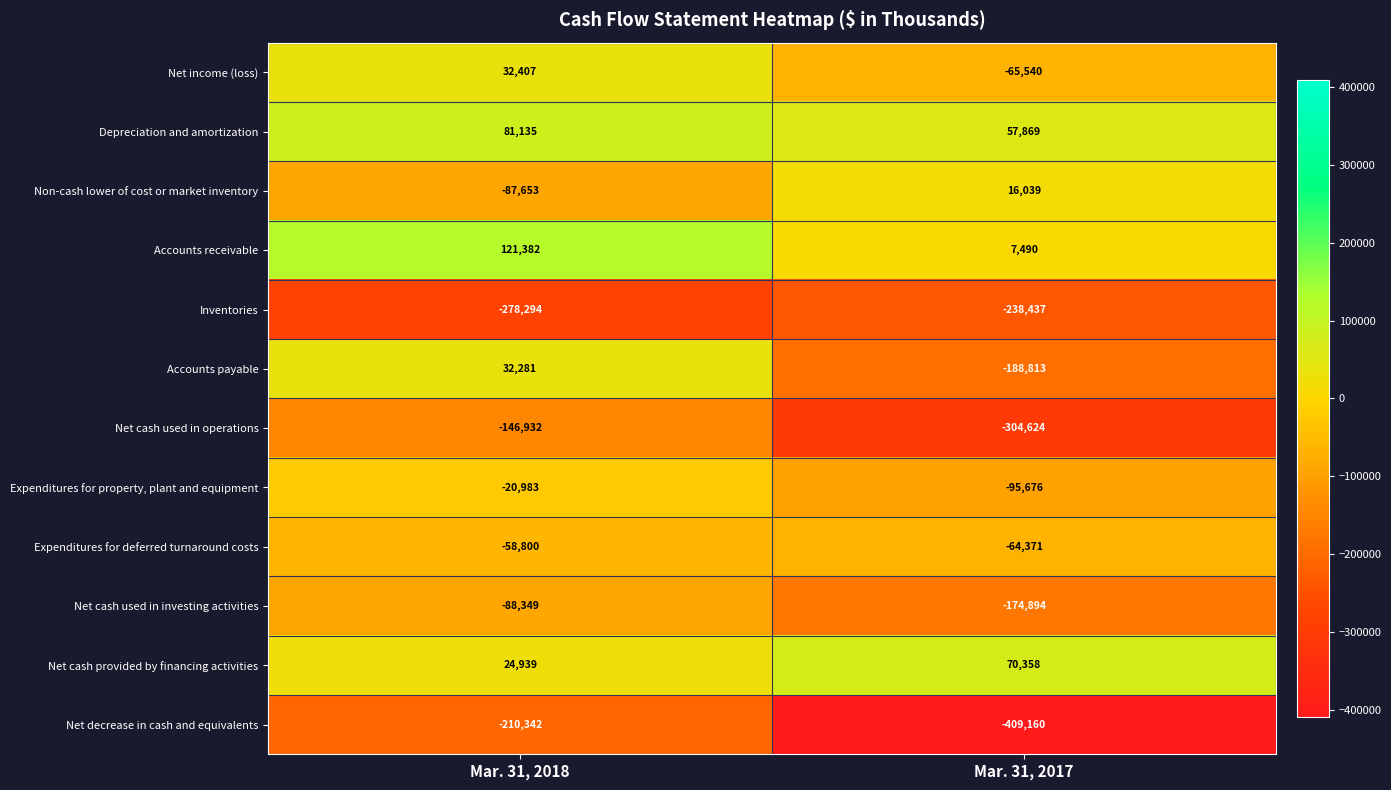

The Accounts receivable series shows 121382 at Mar. 31, 2018. True or false?

True